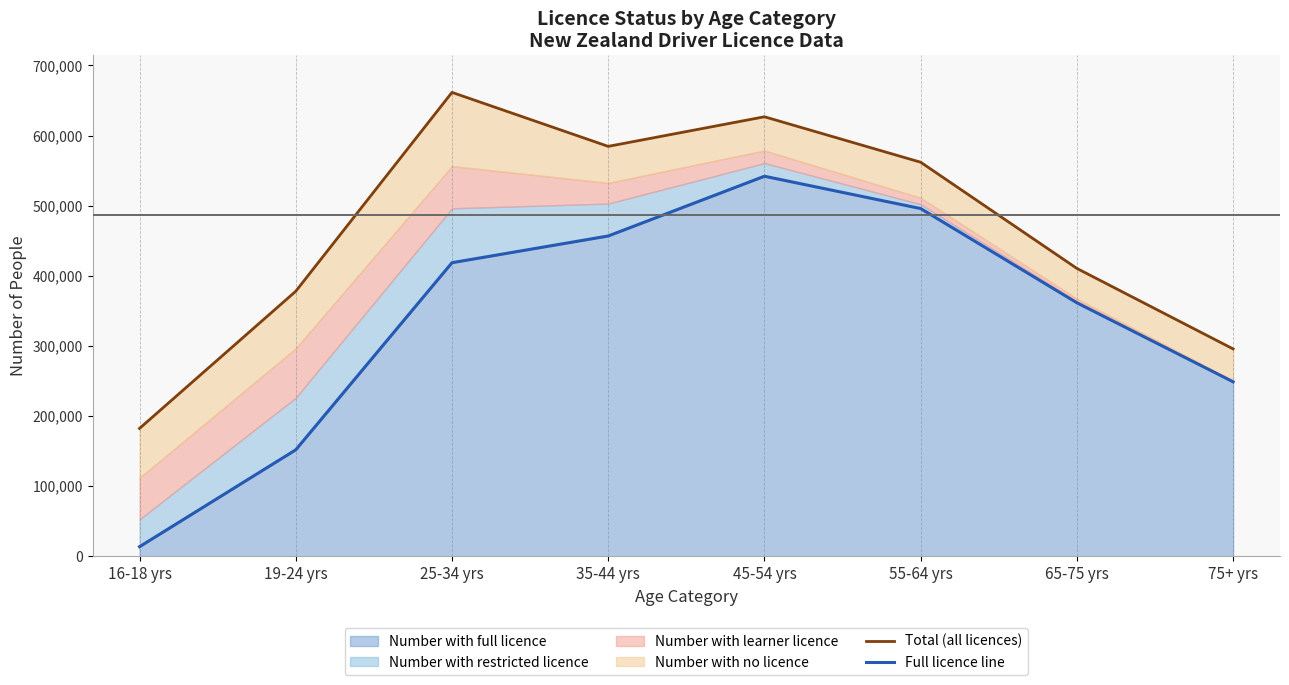

The Full licence line series shows 418641 at 25-34 yrs. True or false?

True